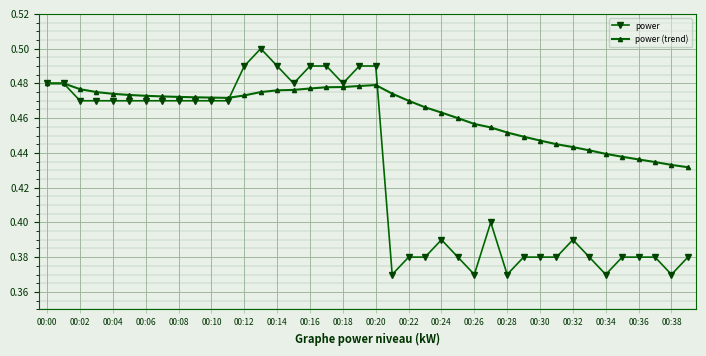

How many power (trend) values are between 0 and 1?

40